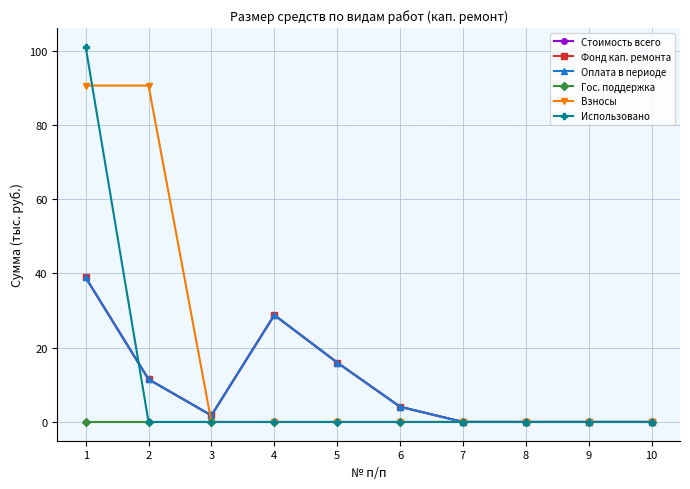

Does the chart have visible grid lines?

Yes